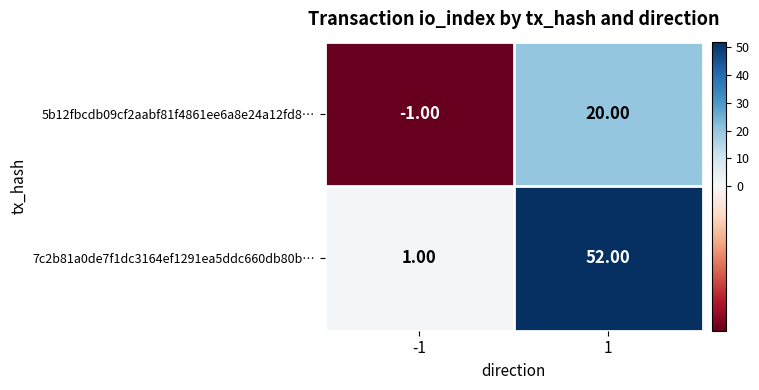

What is the maximum value shown in the chart?

52